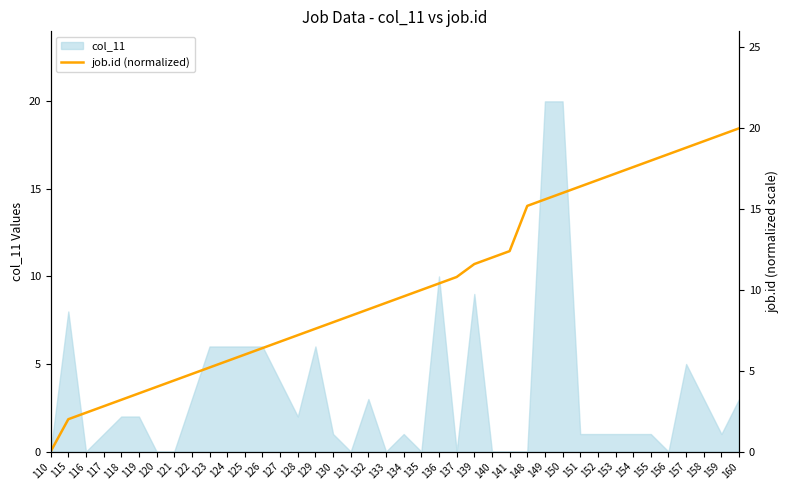

Is it true that col_11 equals 1 at 159?

True